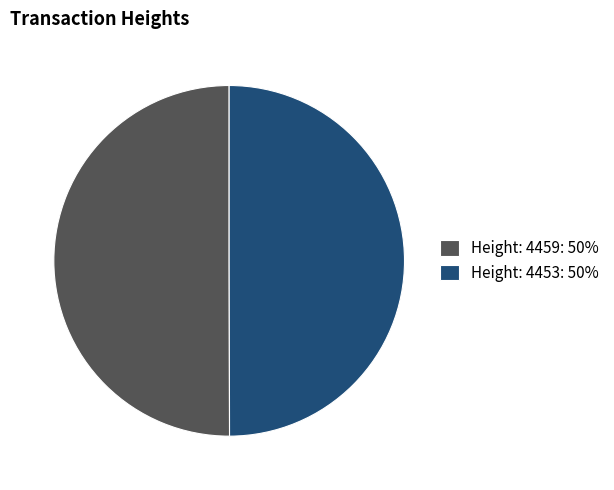

Approximately how many times larger is the value at Height: 4453: 50% compared to Height: 4459: 50%?

1.0